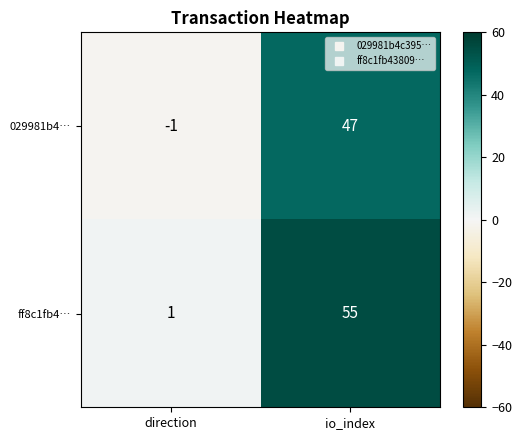

What is the difference between the ff8c1fb4… values at direction and io_index?

54